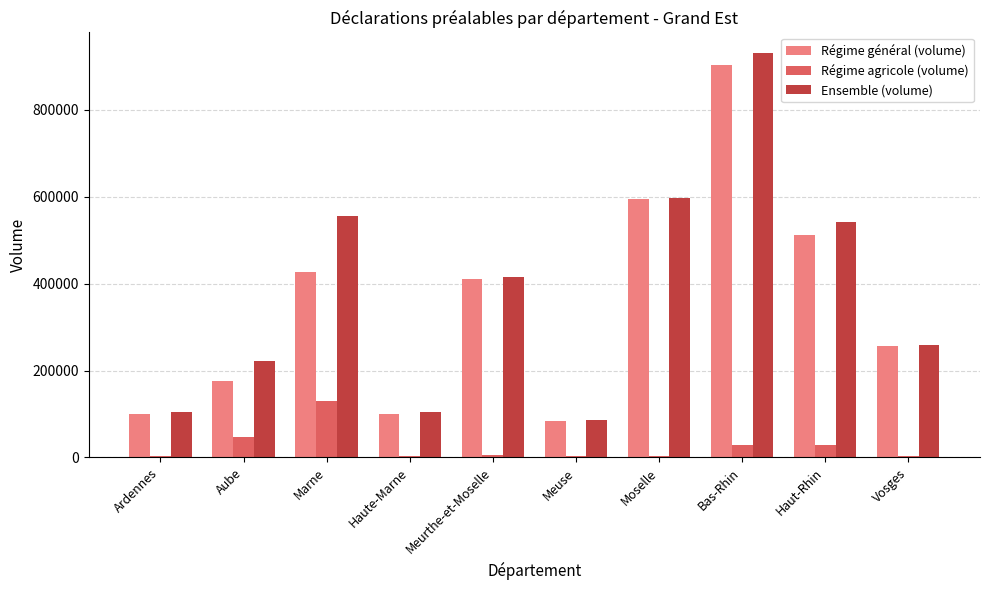

Which label corresponds to the largest value in the chart?

Bas-Rhin